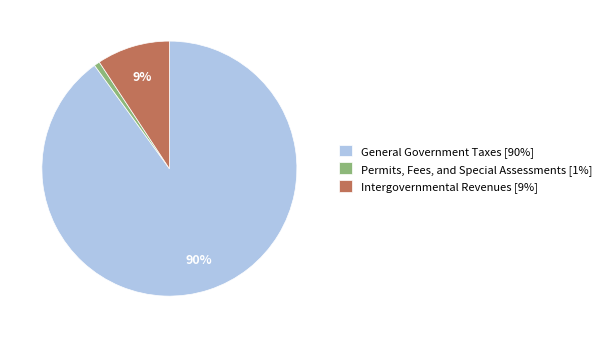

To the nearest percent, what portion does Permits, Fees, and Special Assessments [1%] represent?

1%